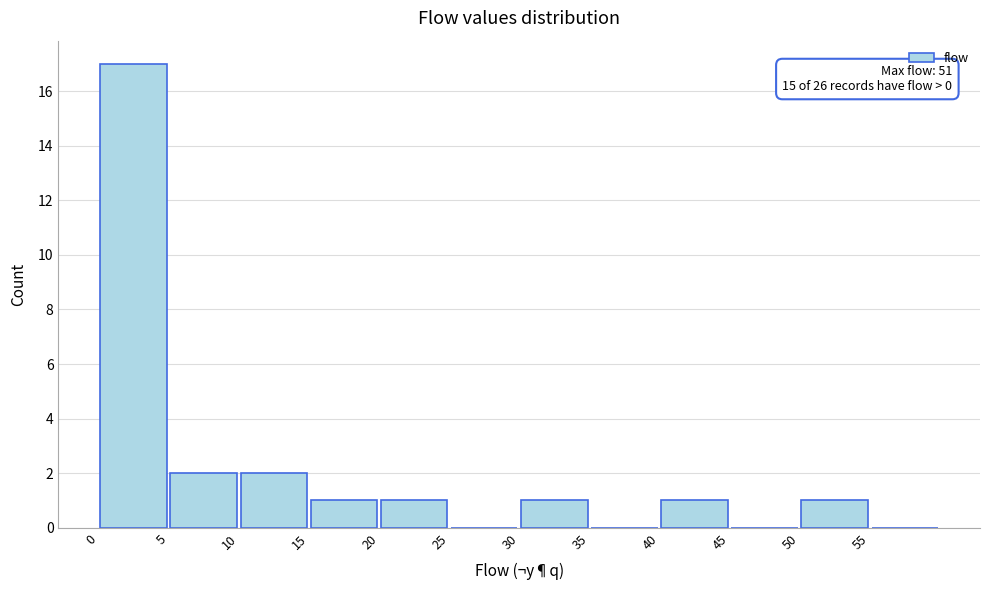

Over which range of the x-axis is the bar tallest?

0 to 5